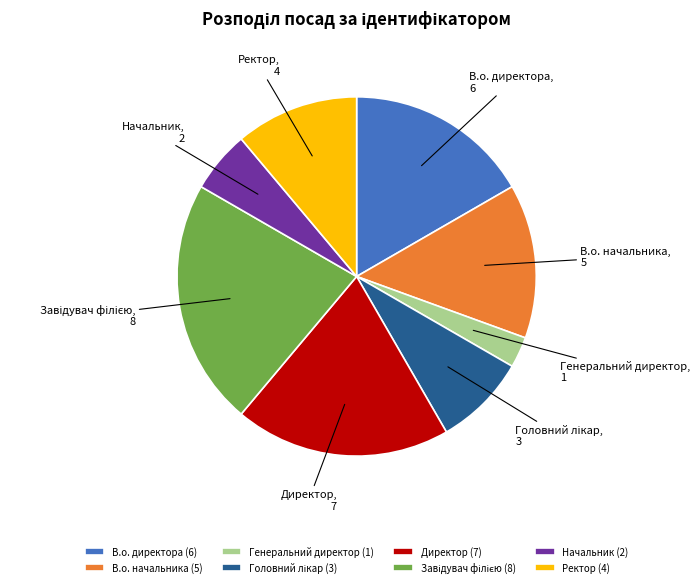

Combined, do Начальник and Ректор account for over 50%?

No